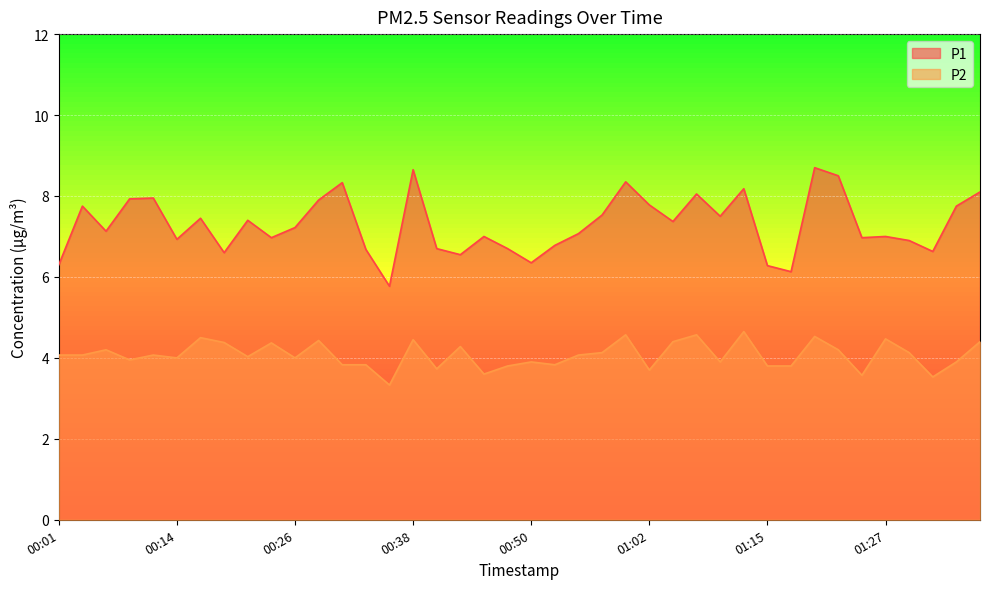

What is the difference between the maximum and minimum values in the P2 series?

1.3